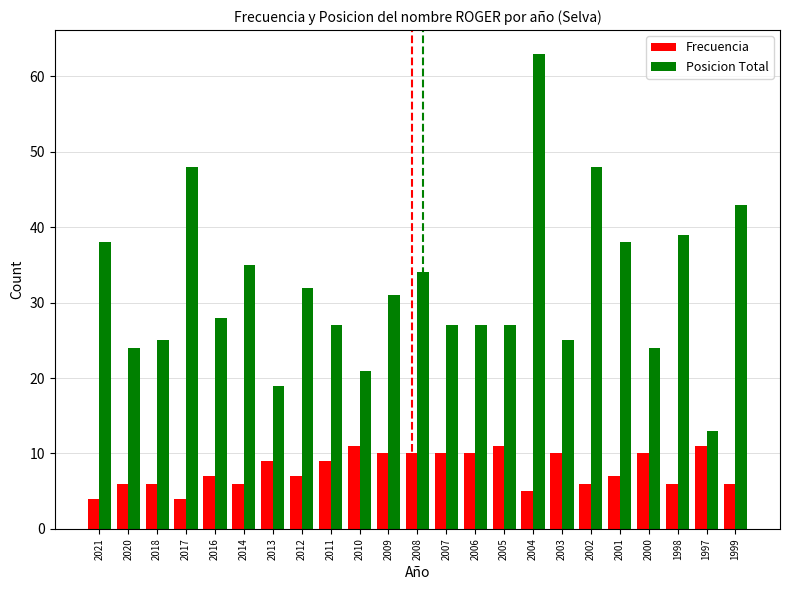

What is the minimum value shown in the chart?

4